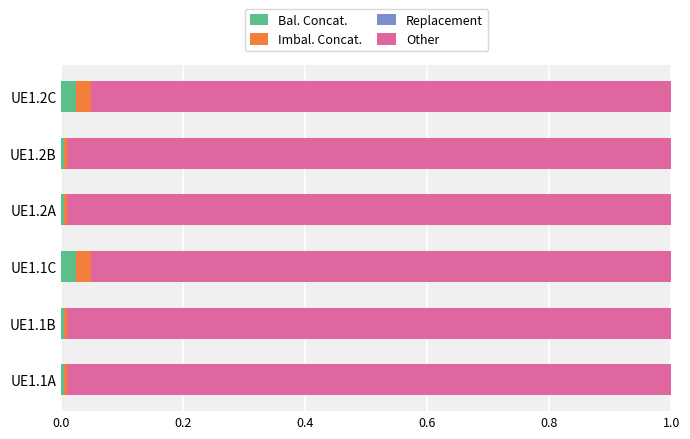

The value of Bal. Concat. at UE1.1A is 0.0. True or false?

True